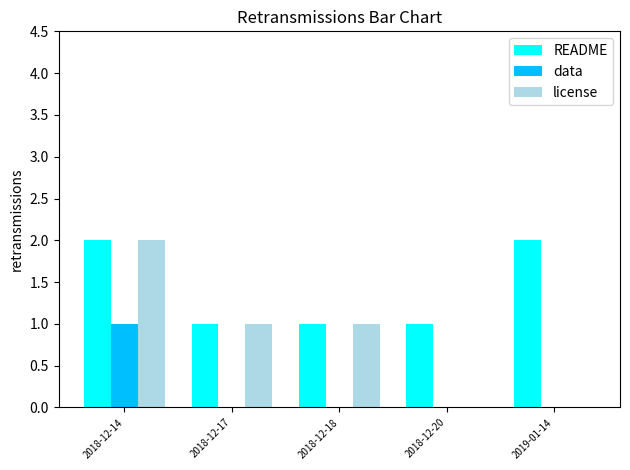

Which series changed the most between 2018-12-18 and 2018-12-20?

license